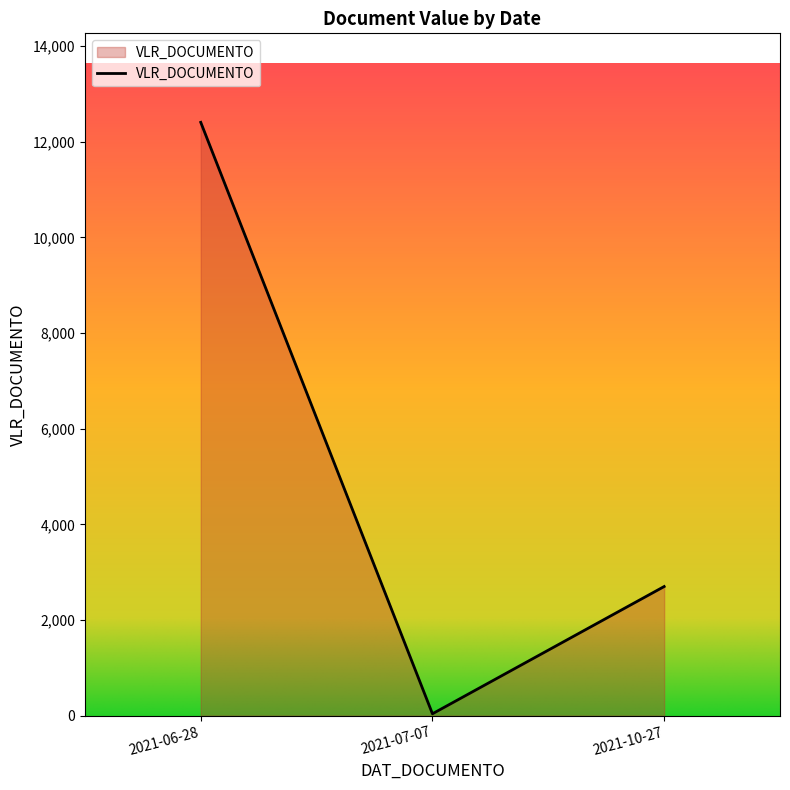

What is the difference between the maximum and second lowest values?

9703.1